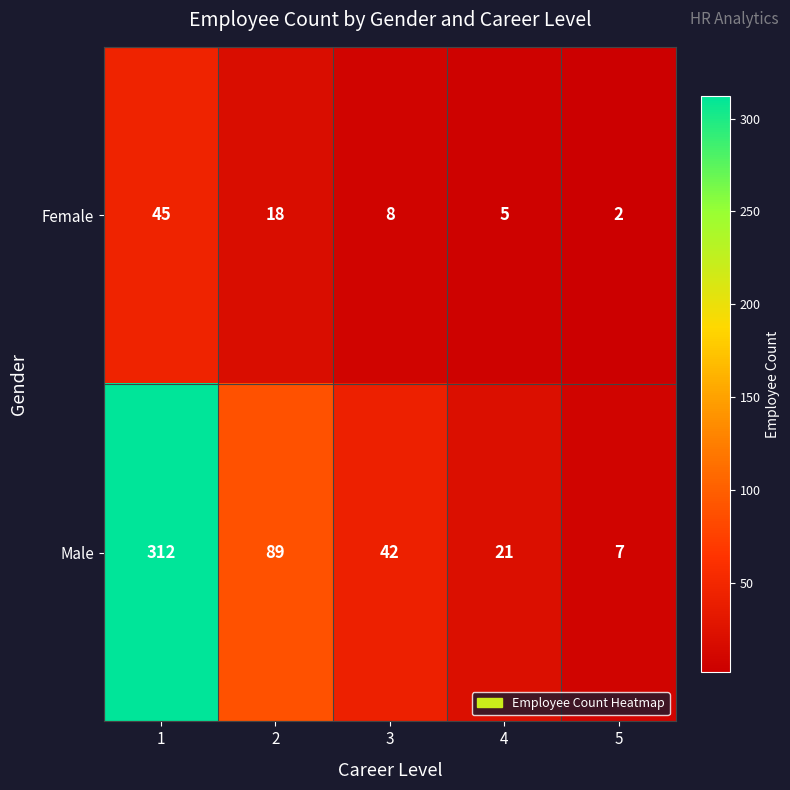

True or false: Female has a value of 18 at 2.

True